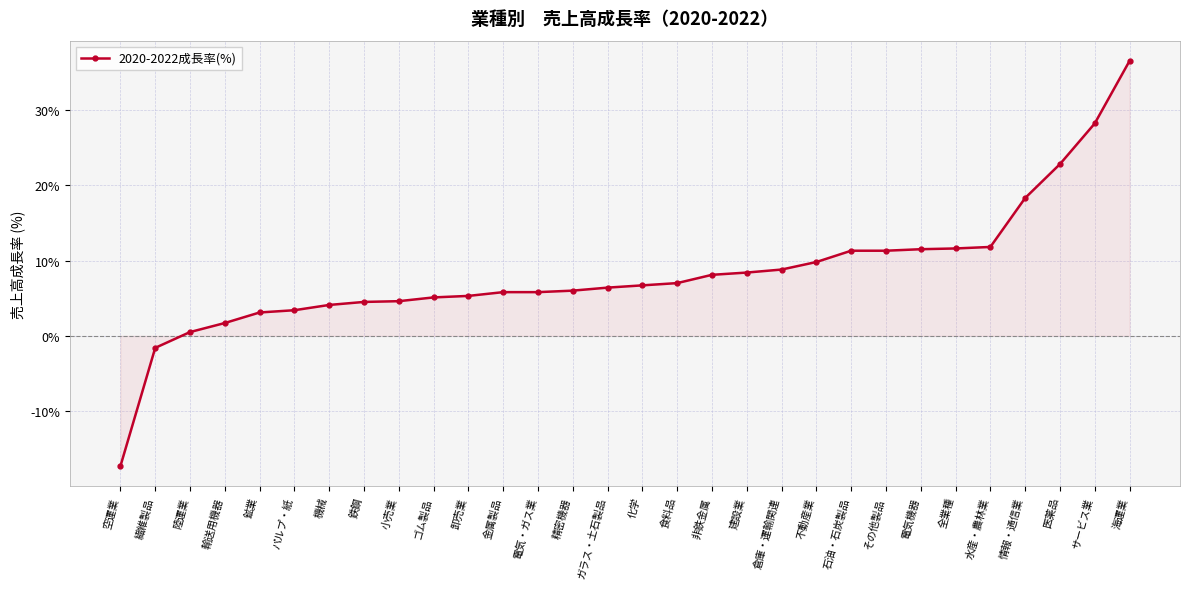

Between パルプ・紙 and 精密機器, which is larger?

精密機器